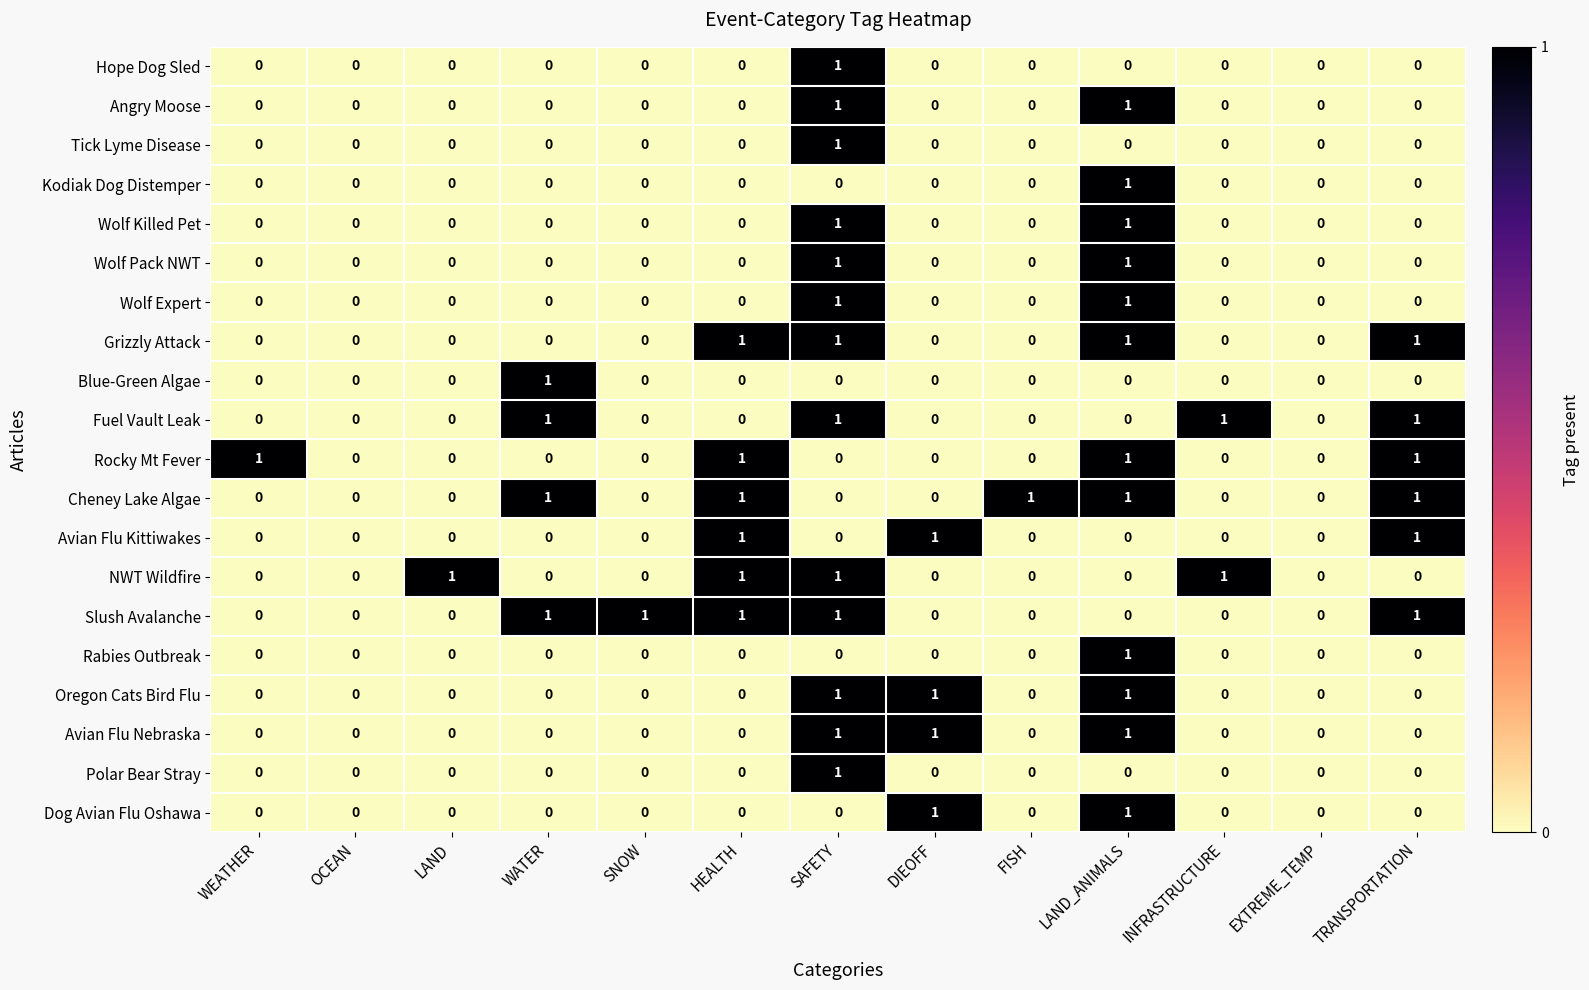

The value of Slush Avalanche at INFRASTRUCTURE is 0. True or false?

True